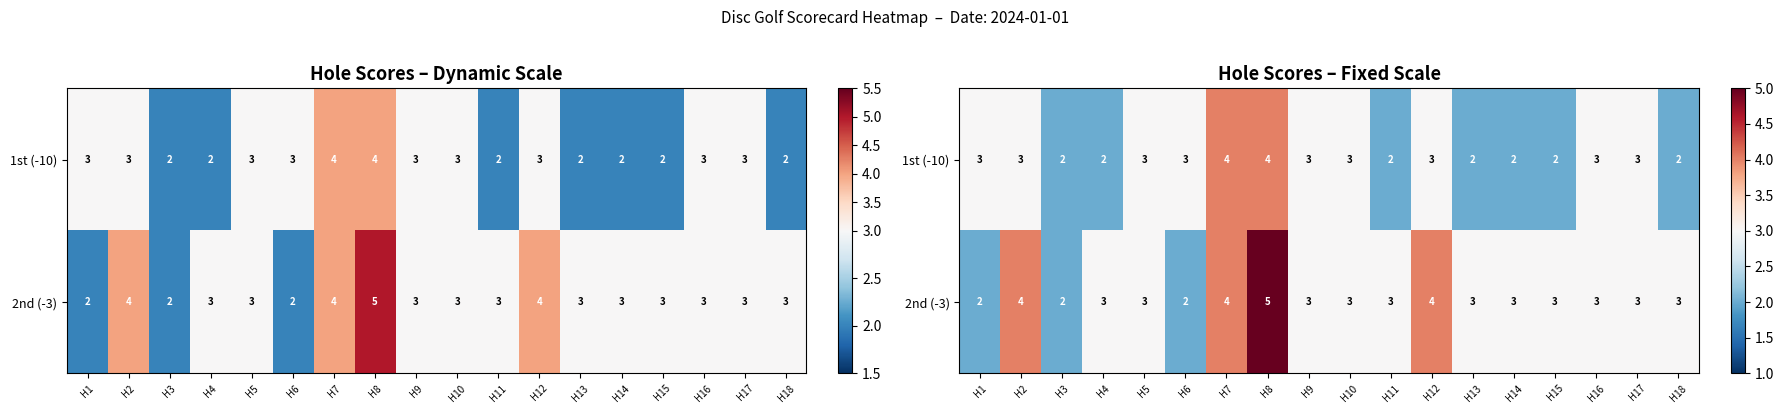

List the labels in order of 2nd (-3) value, largest first.

H8, H2, H7, H12, H4, H5, H9, H10, H11, H13, H14, H15, H16, H17, H18, H1, H3, H6